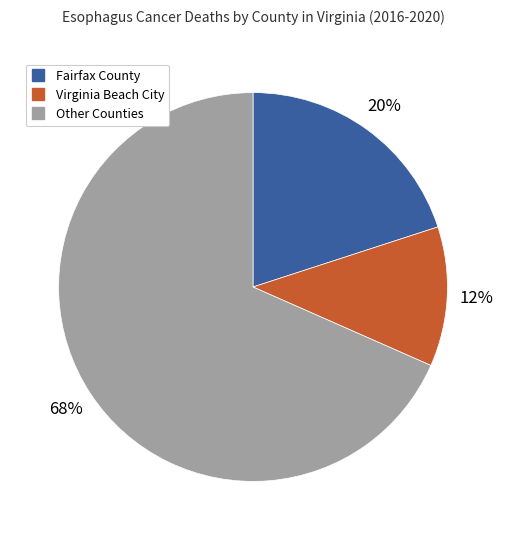

To the nearest percent, what is the average slice percentage?

33%